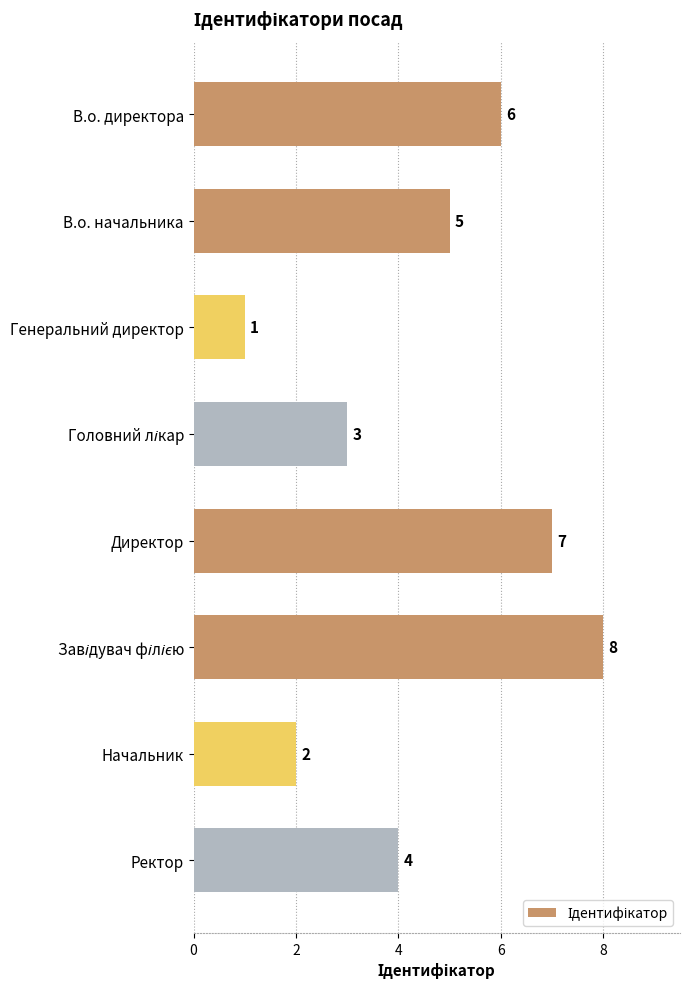

The value at Начальник is 3. True or false?

False